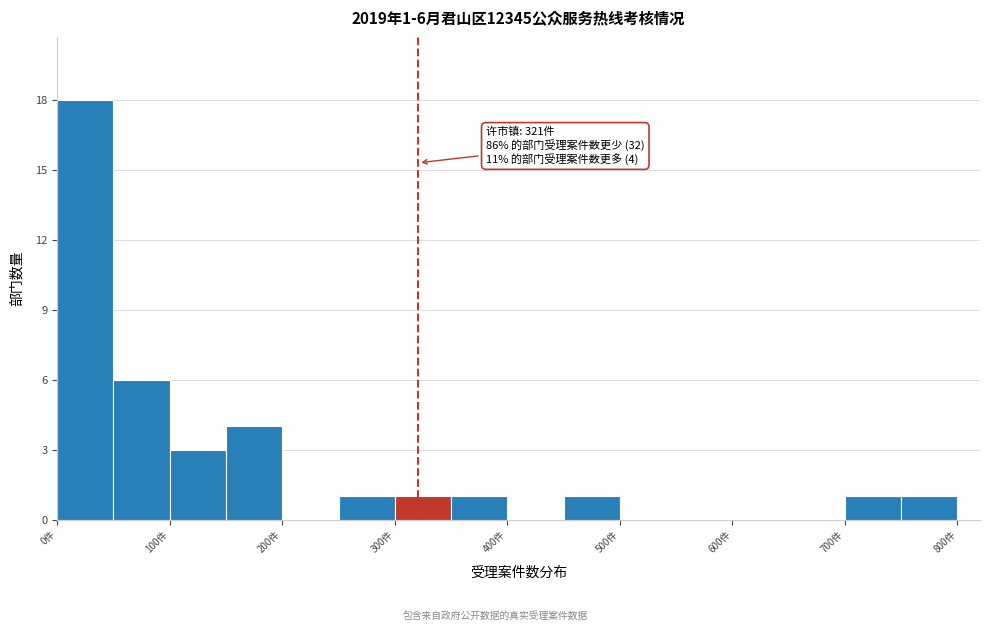

Which range on the x-axis has the tallest bar?

0 to 50